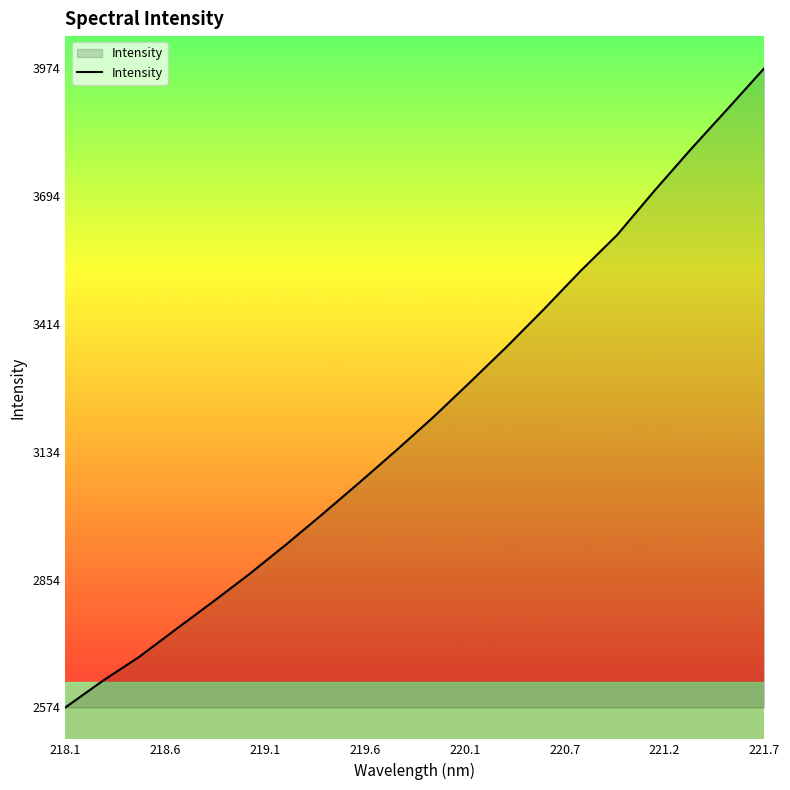

How many distinct data groups are displayed?

1